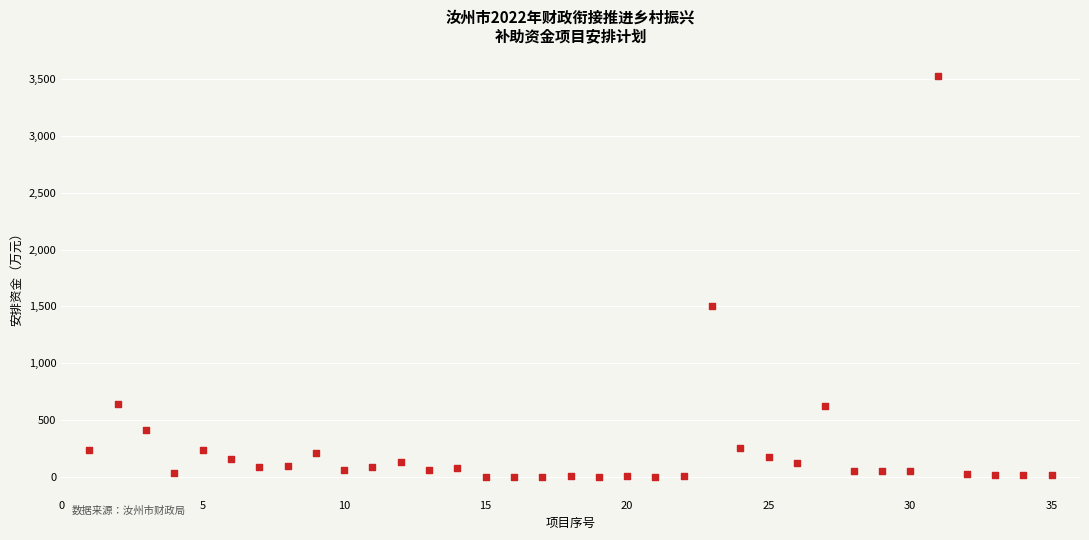

What is the range of Y values (max minus min)?

3530.7